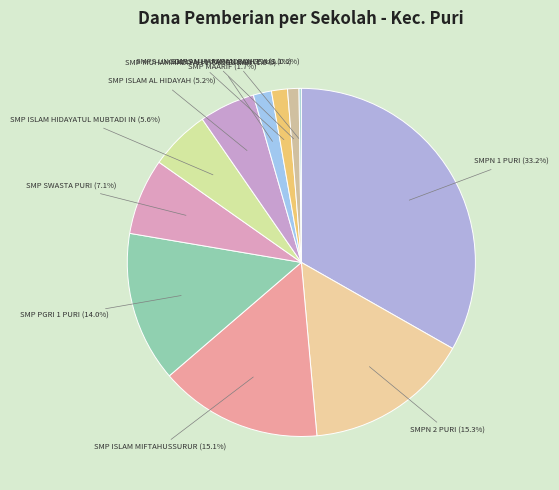

Which has a higher value, SMP SWASTA PURI or SMP ISLAM AL HIDAYAH?

SMP SWASTA PURI